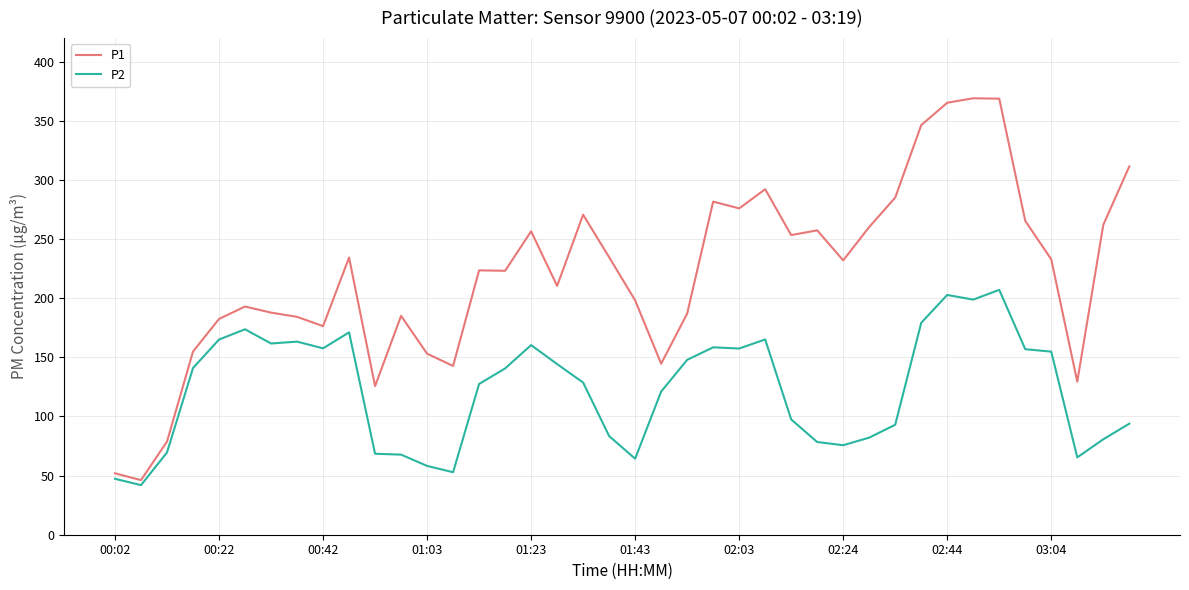

How many values in the P1 series are below 232?

20